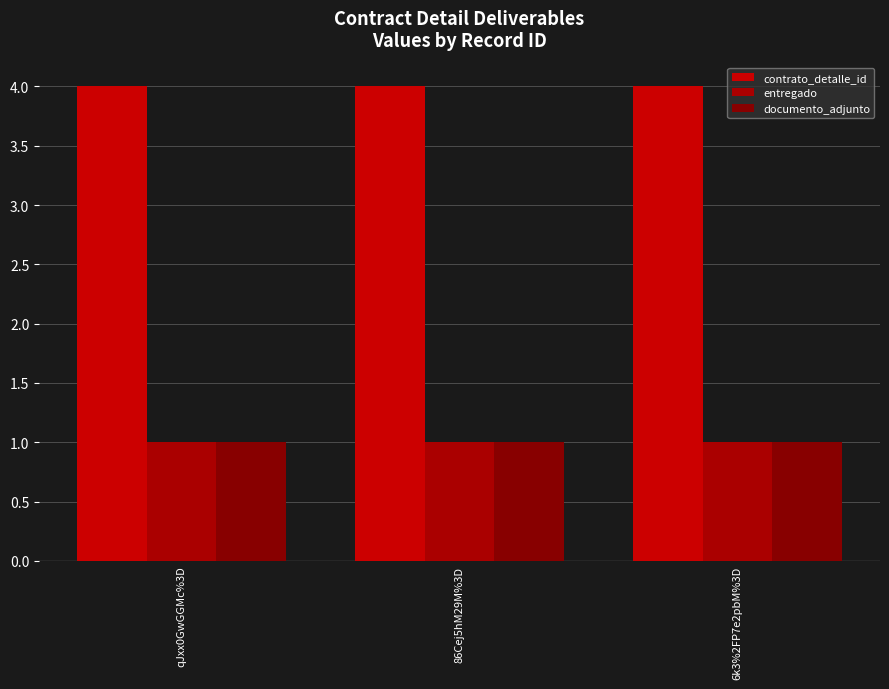

What is the label of the 2nd bar from the left?

86Cej5hM29M%3D